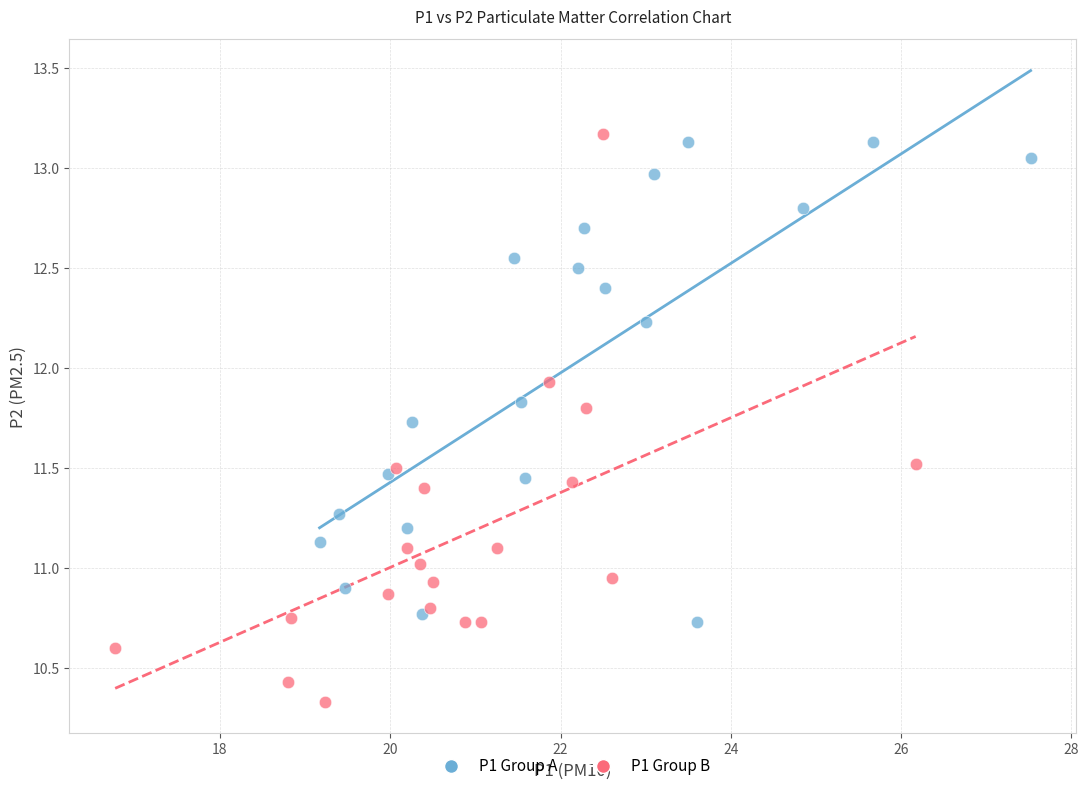

Which series has the widest spread of Y values?

P1 Group B